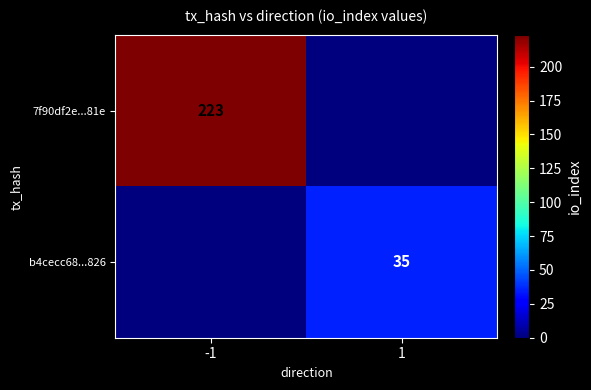

Is it true that 7f90df2e...81e equals 310 at -1?

False